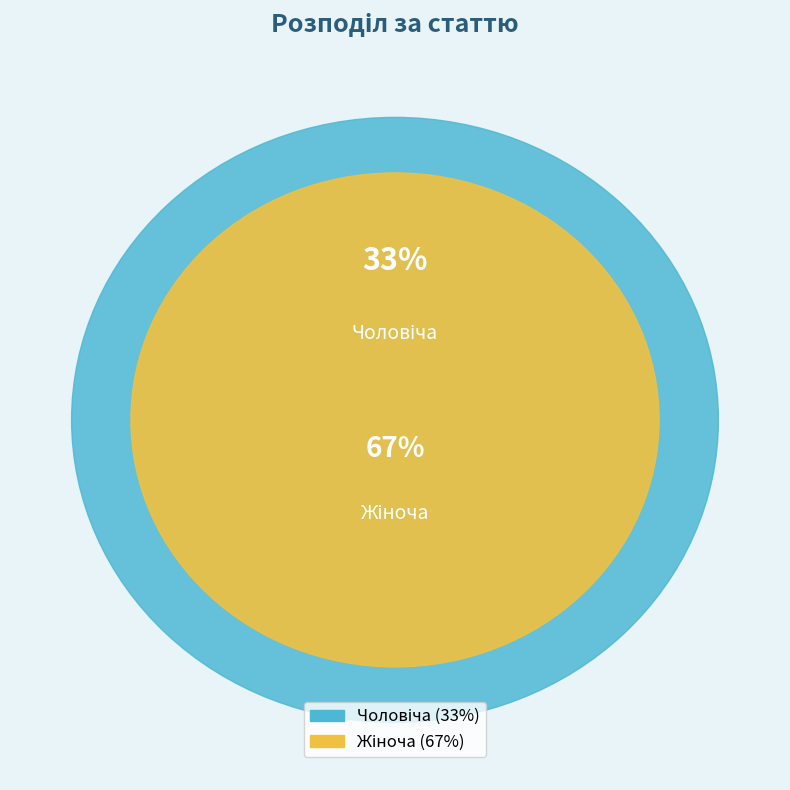

Which slice represents more than half of the pie?

Жіноча